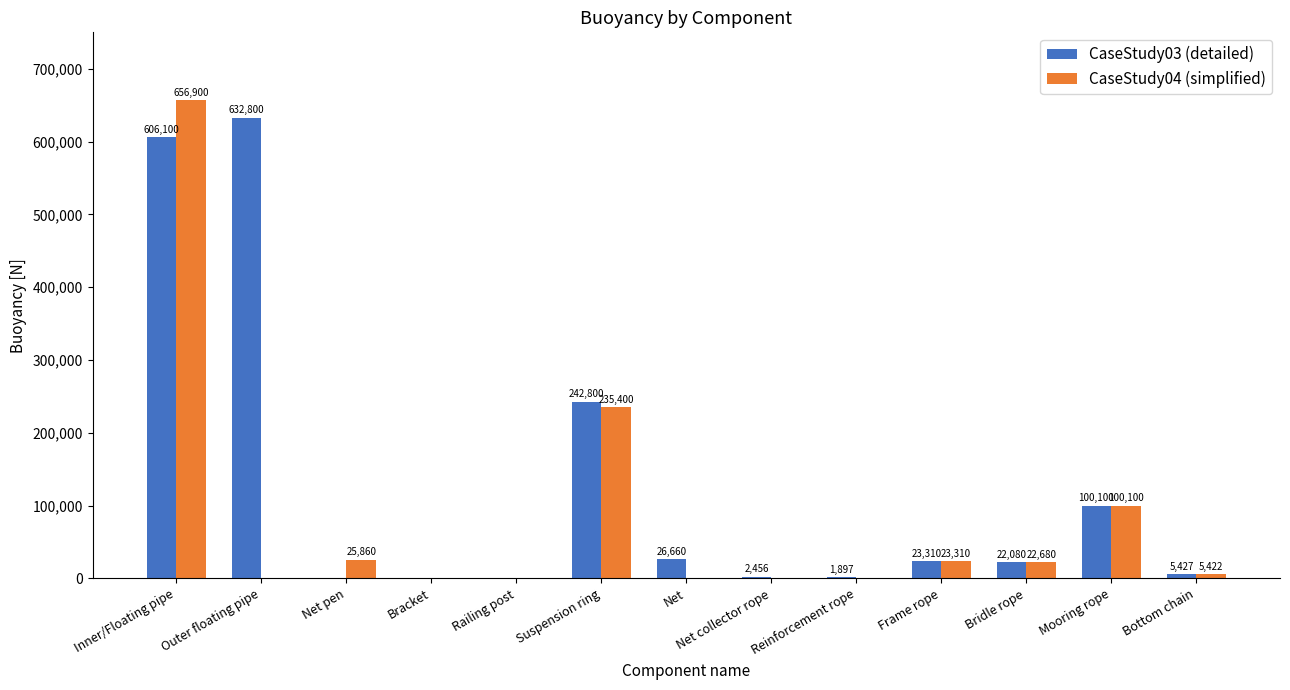

The value of CaseStudy04 (simplified) at Railing post is -306017. True or false?

False